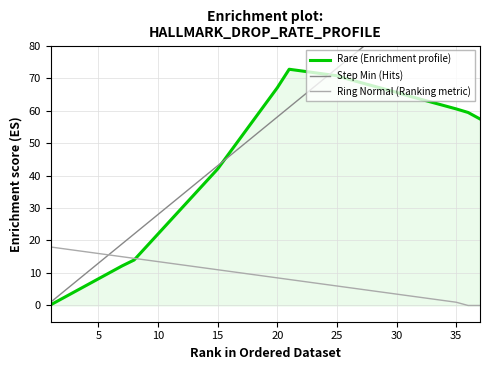

Does the chart have visible grid lines?

Yes